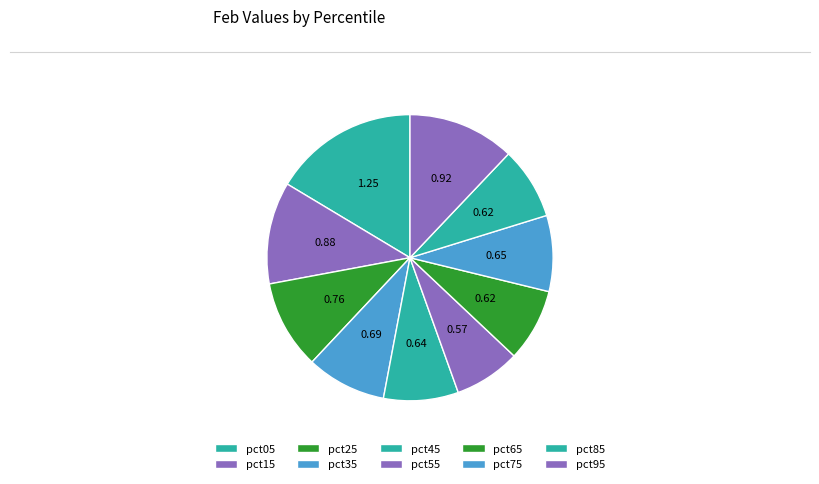

What is the change in value from pct15 to pct25?

-0.1